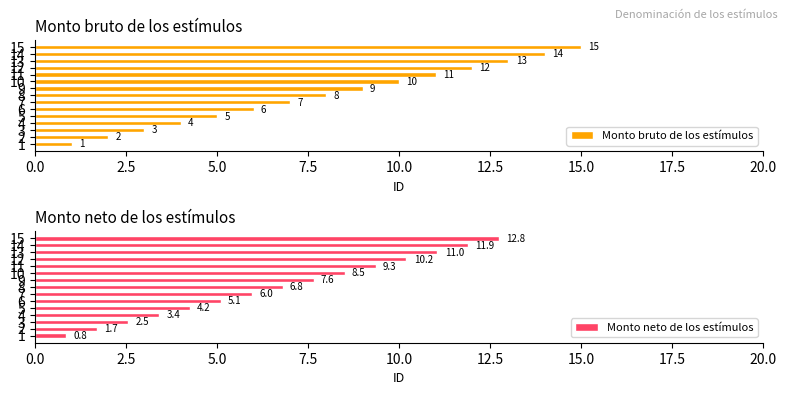

What is the sum of all Monto bruto de los estímulos values?

120